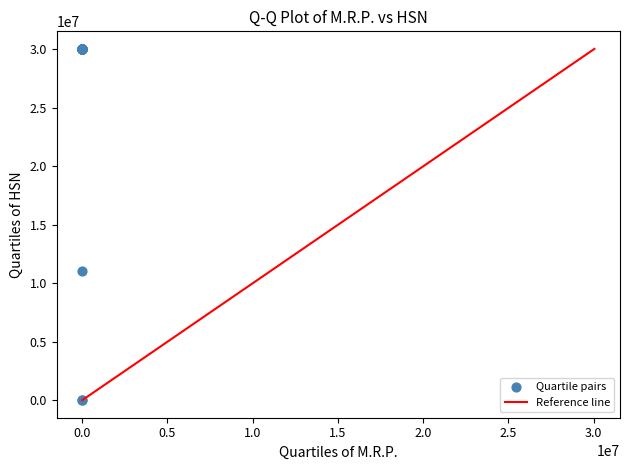

What Y value in the scatter plot is closest to 15026051?

11070009.5